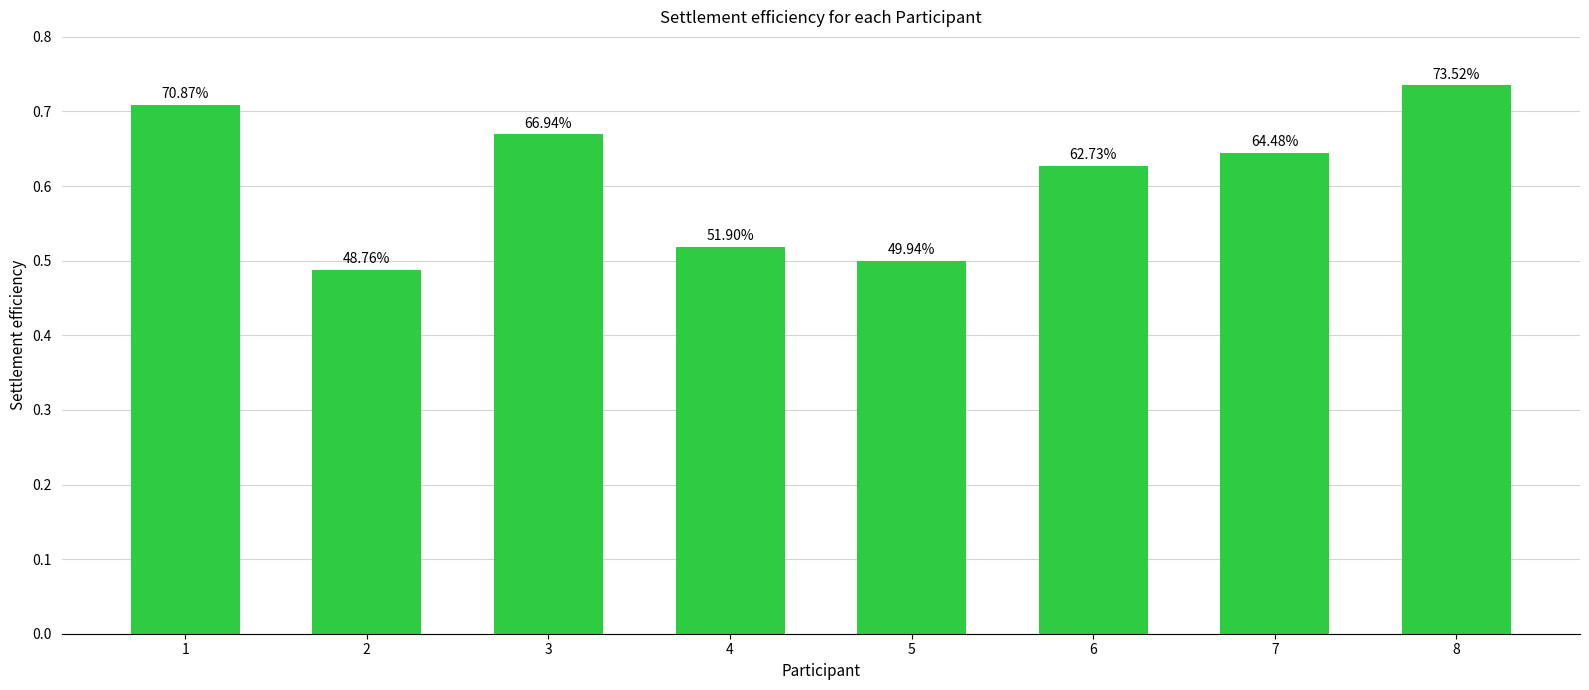

How many bars are there in total?

8